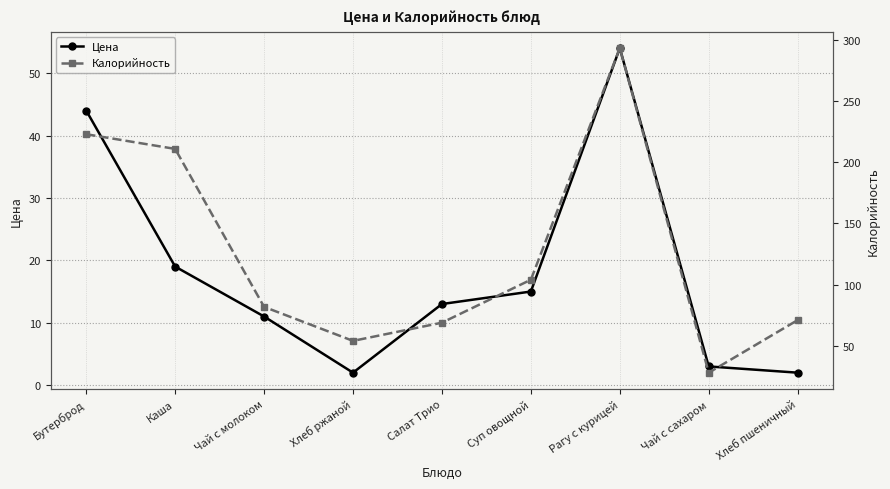

Between Чай с сахаром and Суп овощной, which is larger?

Суп овощной